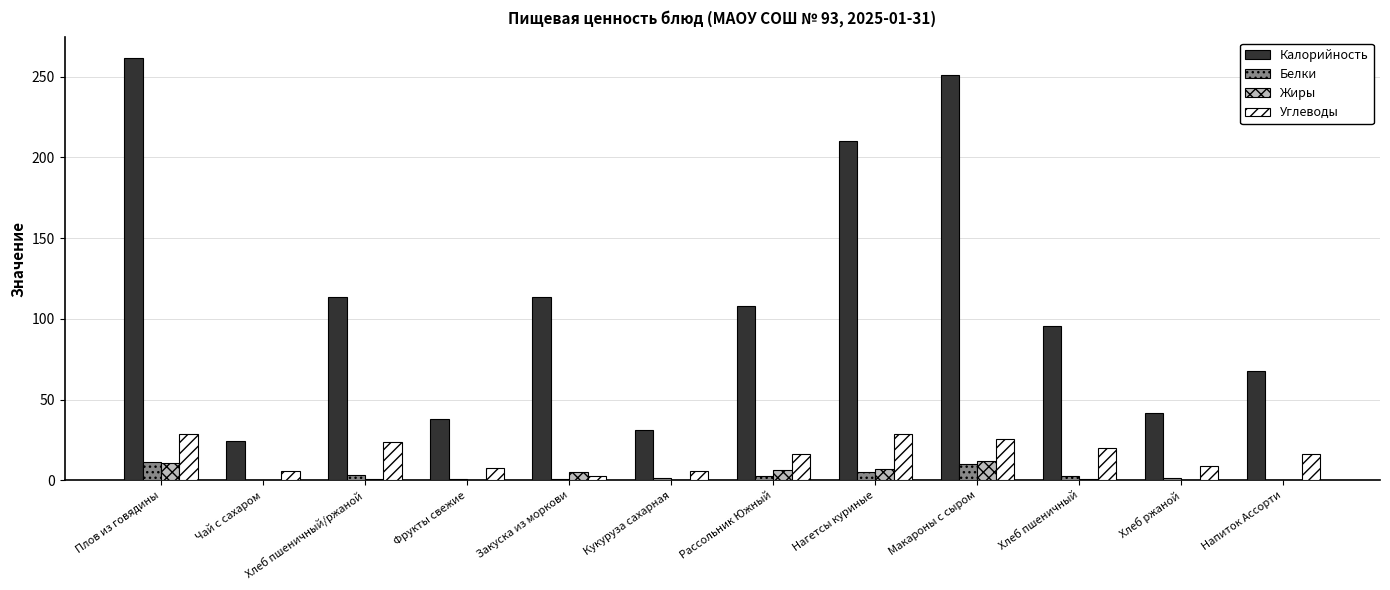

The value of Калорийность at Чай с сахаром is 24.1. True or false?

True